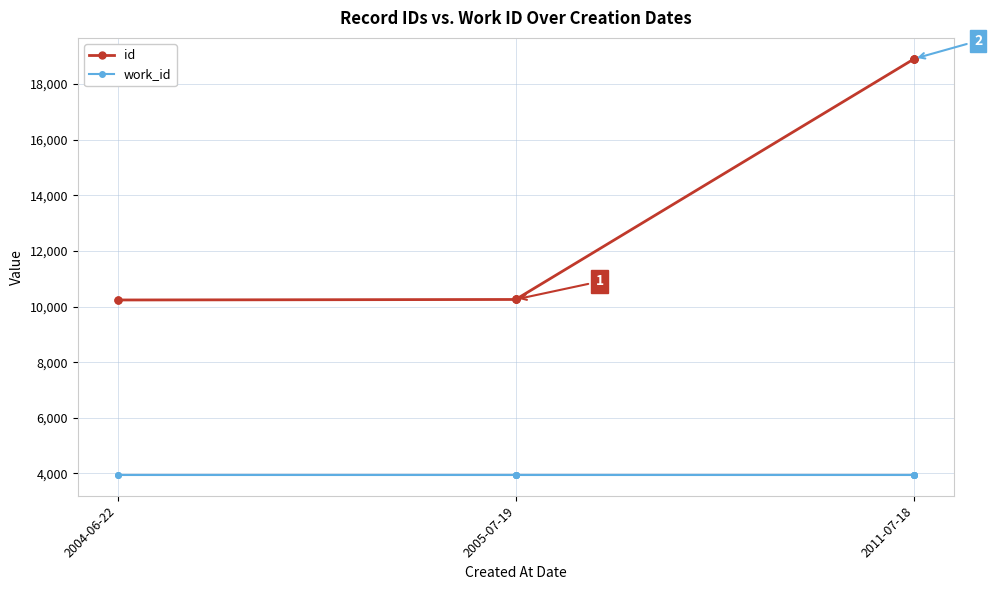

Does the chart display data point markers on the line(s)?

Yes